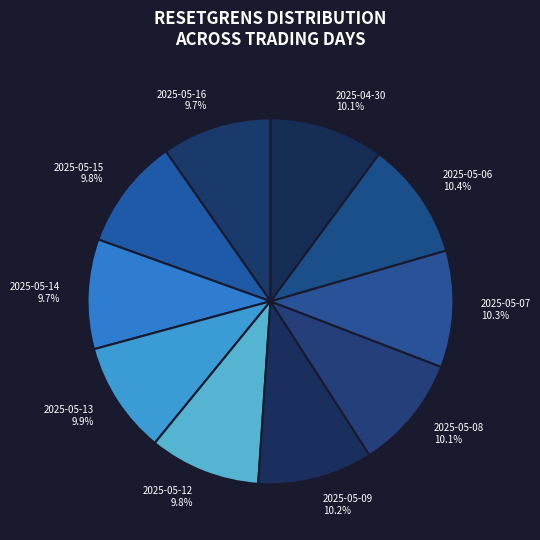

Does 2025-05-12 account for over 50% of the chart?

No